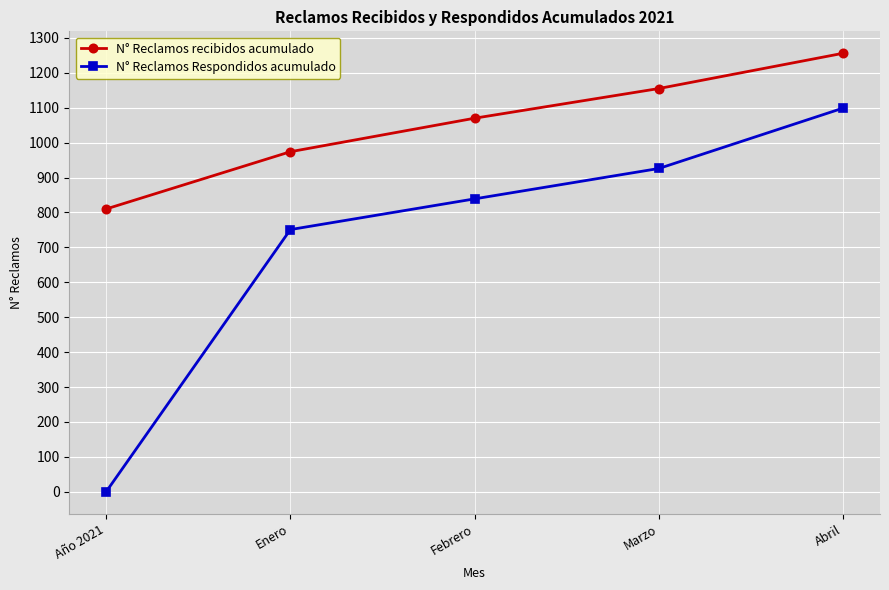

Which series has the largest total across all categories?

N° Reclamos recibidos acumulado